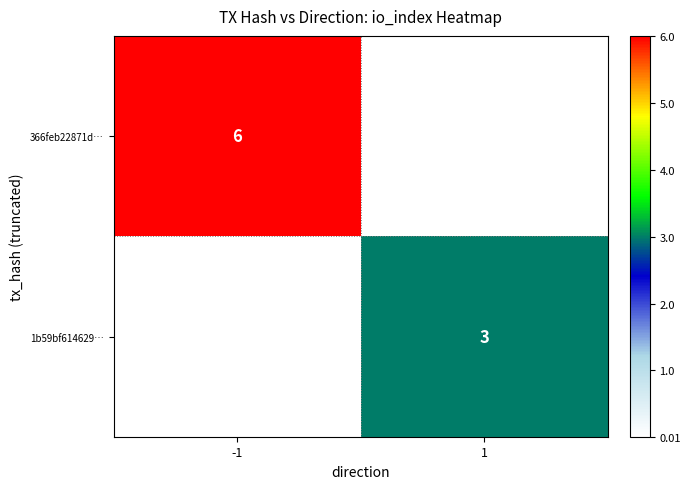

Is it true that 1b59bf614629… equals 5 at 1?

False